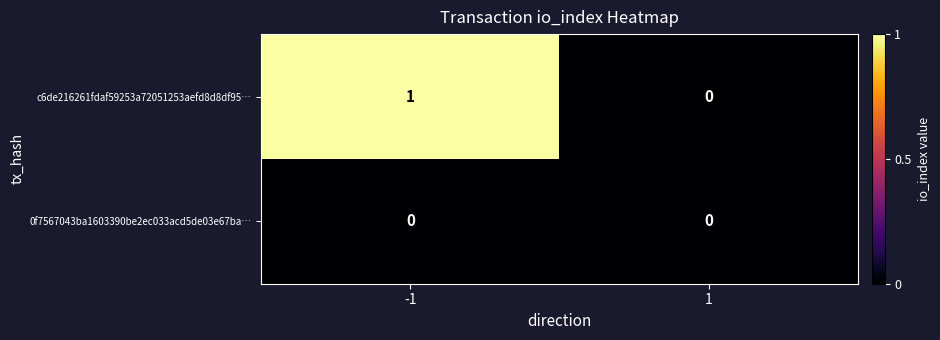

List the series in order of their overall mean, lowest first.

0f7567043ba1603390be2ec033acd5de03e67ba…, c6de216261fdaf59253a72051253aefd8d8df95…